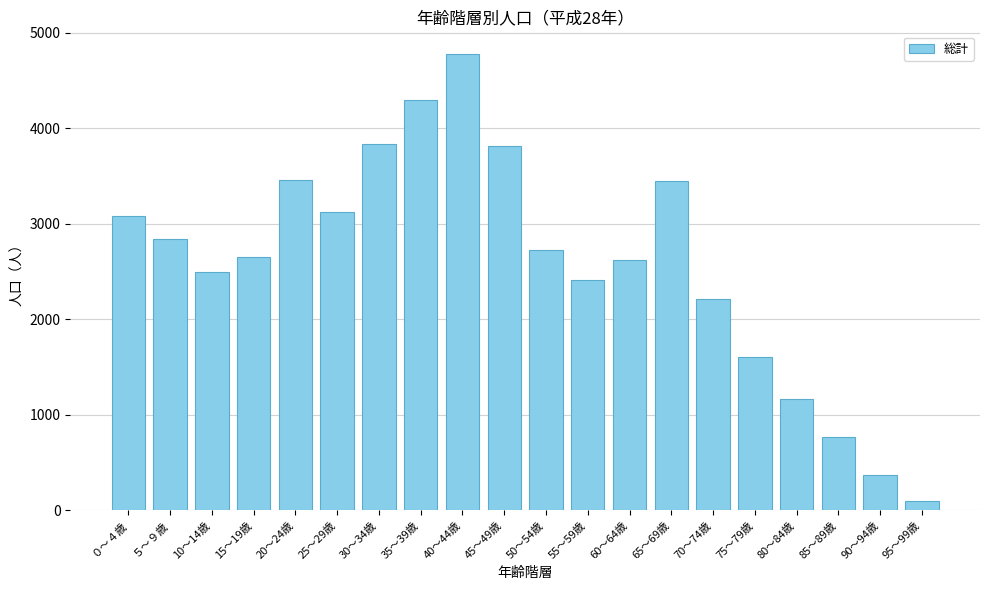

What is the maximum value shown in the chart?

4774